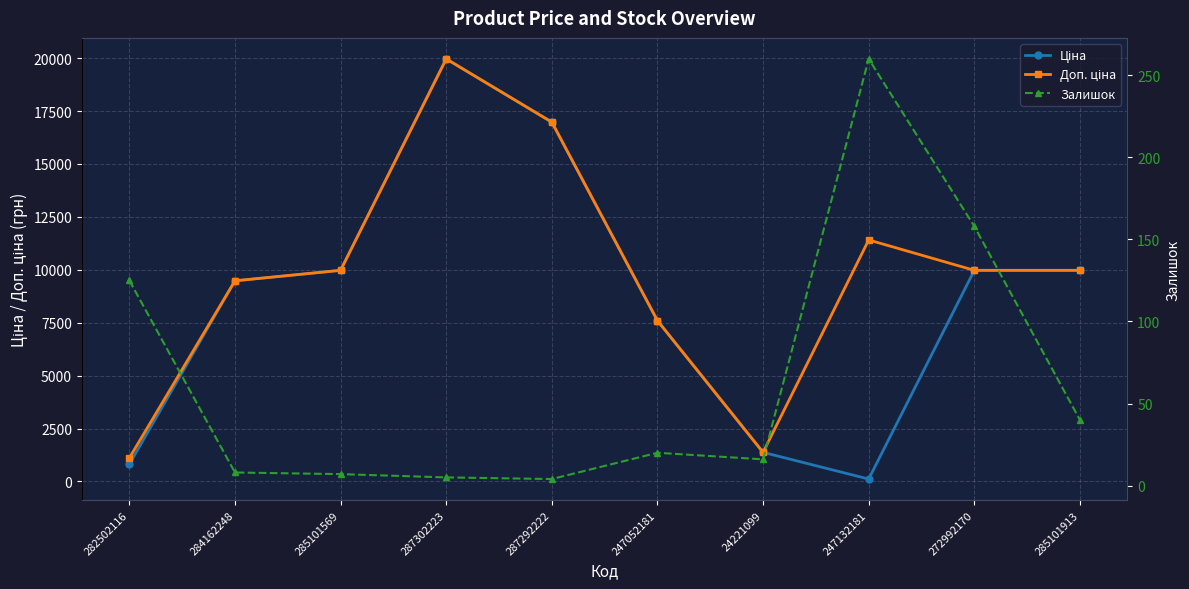

What position from the right is 247052181?

5